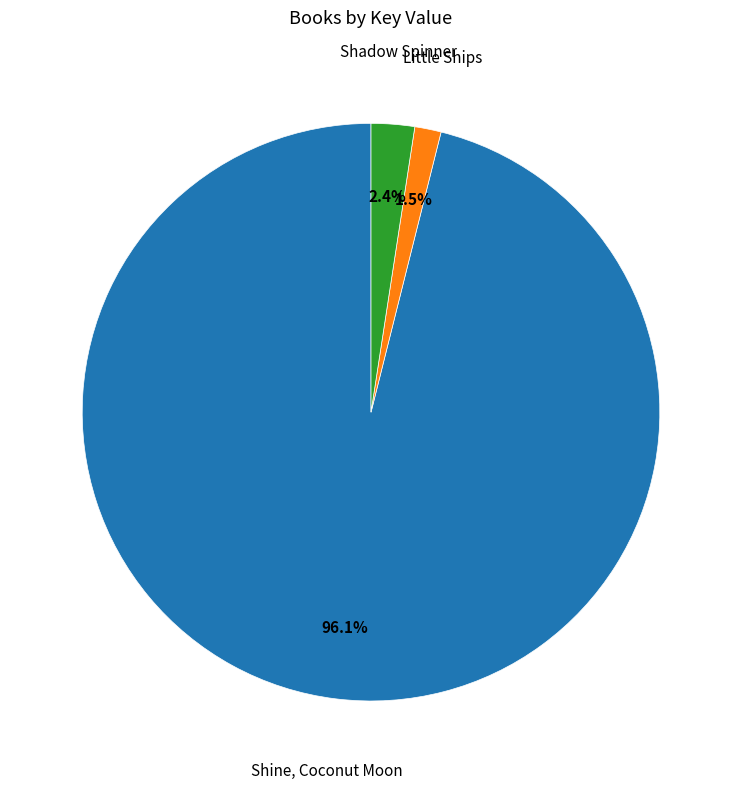

Is there any slice that represents more than half of the pie?

Yes